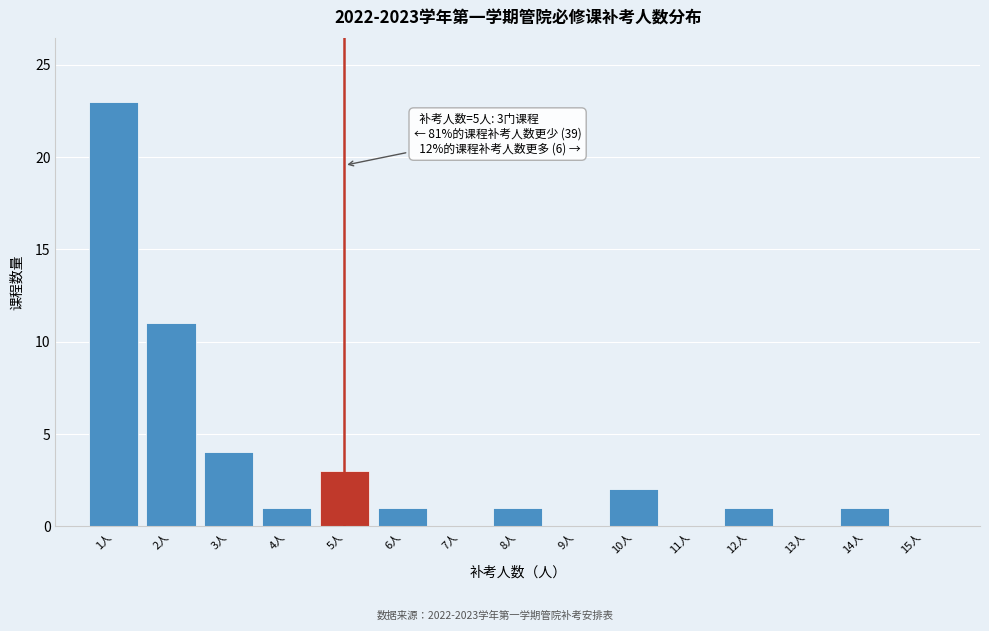

Reading left to right, what are all the values shown in this chart?

1人=23	2人=11	3人=4	4人=1	5人=3	6人=1	7人=0	8人=1	9人=0	10人=2	11人=0	12人=1	13人=0	14人=1	15人=0